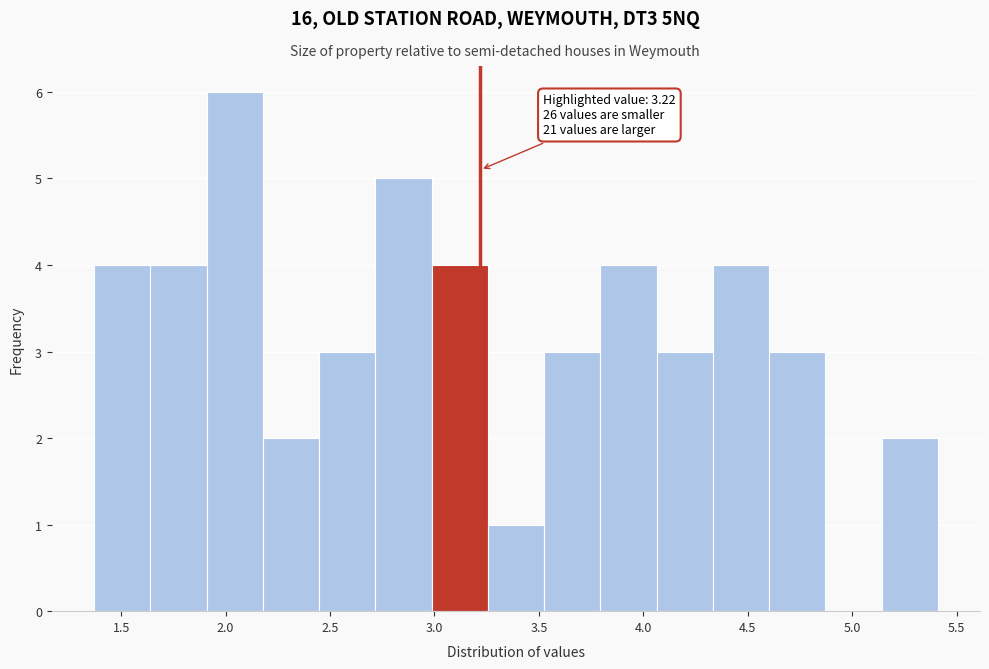

Which range on the x-axis has the tallest bar?

1.90 to 2.20